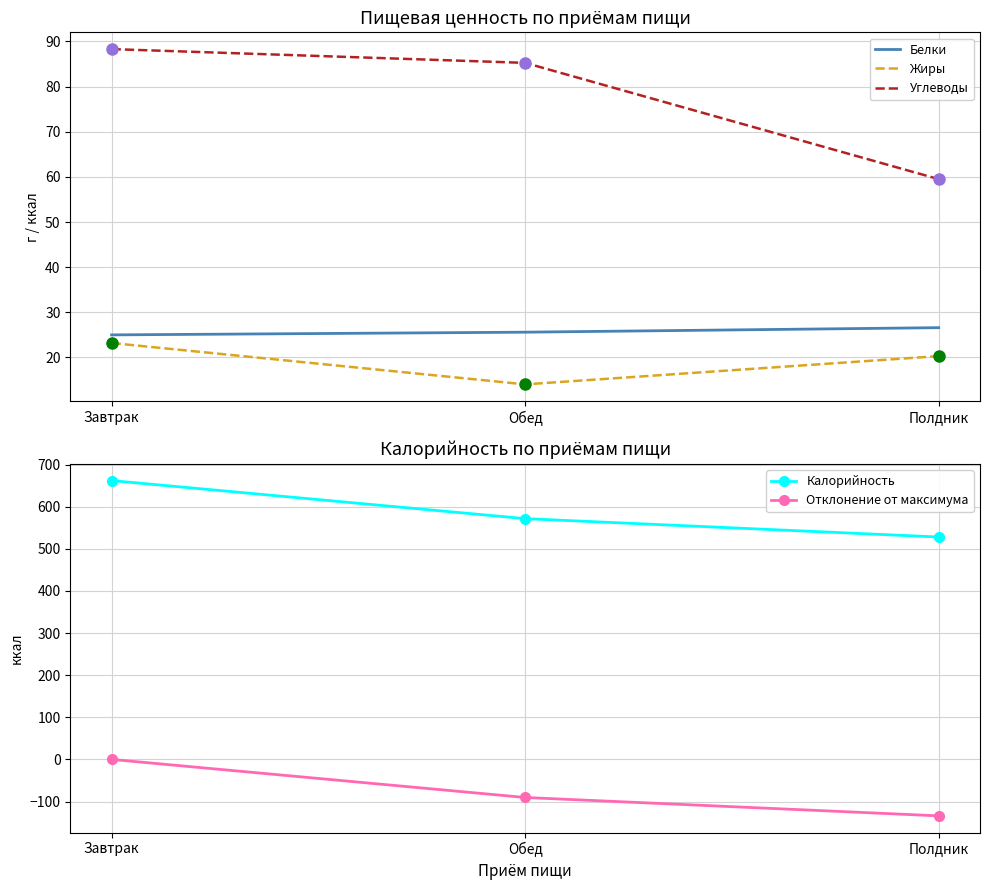

At which label does Углеводы first exceed 85?

Завтрак